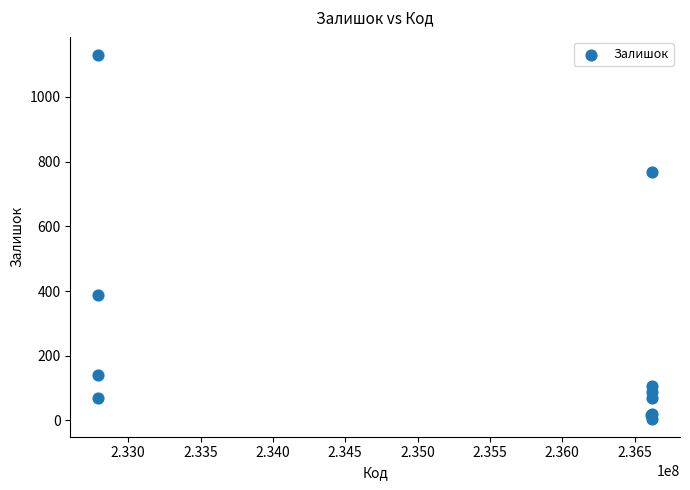

What Y value in the scatter plot is closest to 567?

387